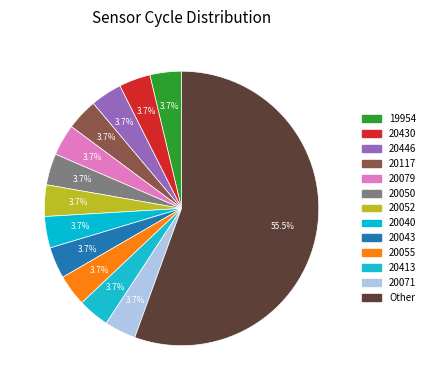

Count the number of slices in the pie.

13